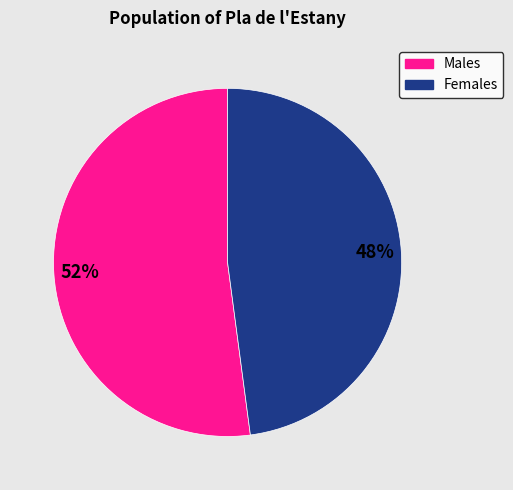

To the nearest percent, what is the average slice percentage?

50%